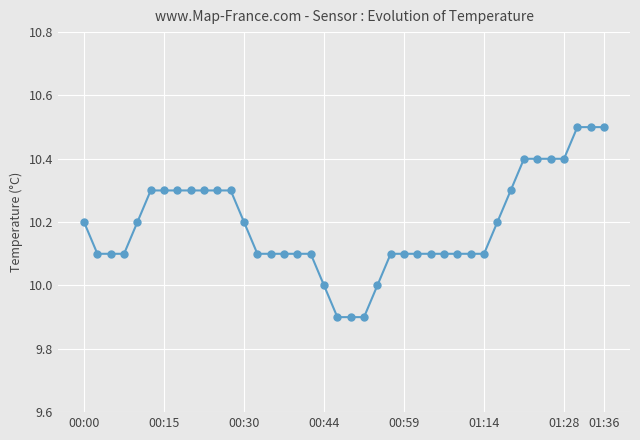

What is the value of the 20th point from the left?

9.9